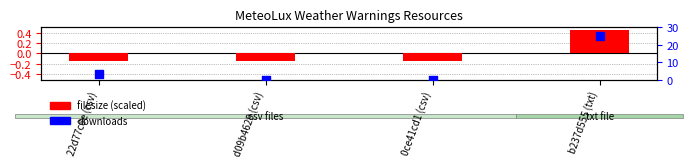

Which series has the widest spread of Y values?

downloads